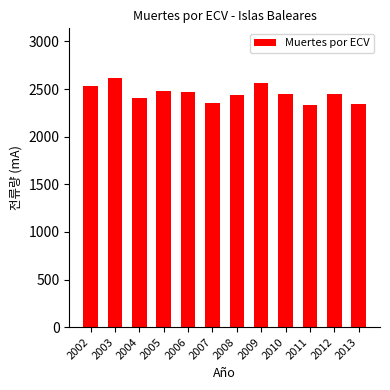

What is the value of the 2nd bar from the left?

2615